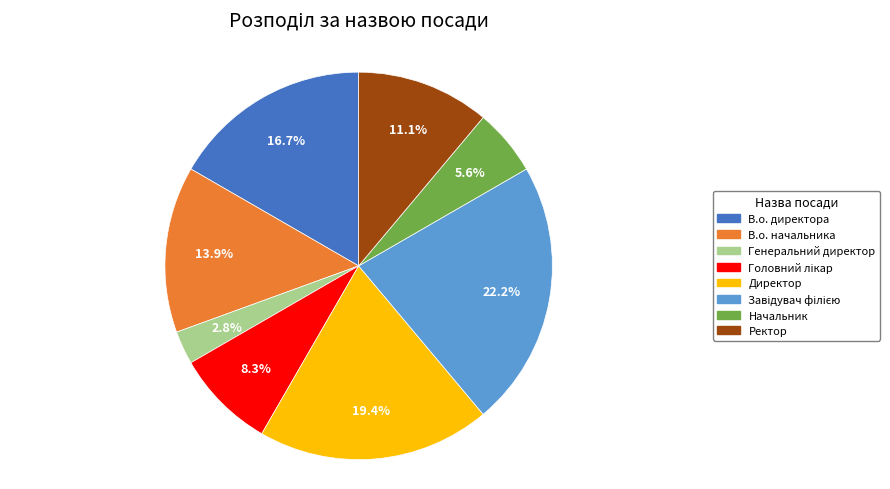

Which category has the smallest portion of the pie?

Генеральний директор